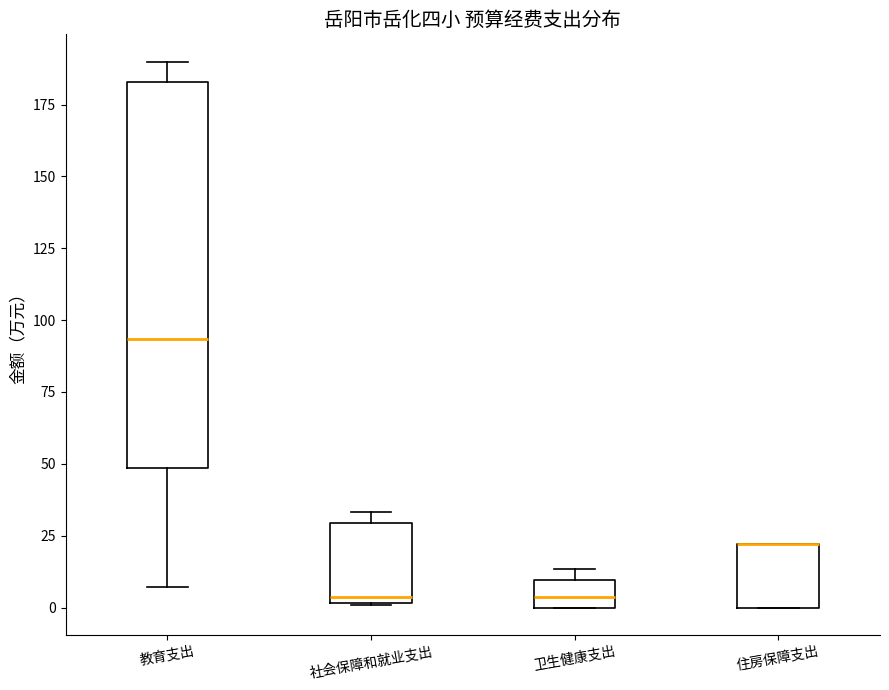

Reading left to right, read every box against the y-axis: the position of its median line, the range the box covers, and the ends of its whiskers. The values are not printed on the chart, so give them approximately, as read against the axis.

教育支出: median 95, box 50 to 185, whiskers 5 to 190
社会保障和就业支出: median 5, box 0 to 30, whiskers 0 to 35
卫生健康支出: median 5, box 0 to 10, whiskers 0 to 15
住房保障支出: median 20 (drawn on the box's upper edge), box 0 to 20, whiskers 0 to 20